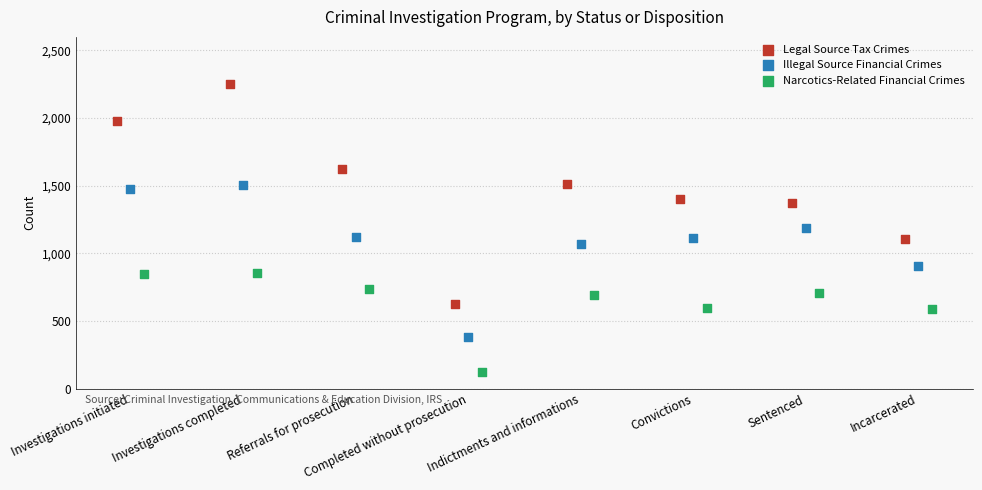

Which series reaches the minimum Y coordinate?

Narcotics-Related Financial Crimes